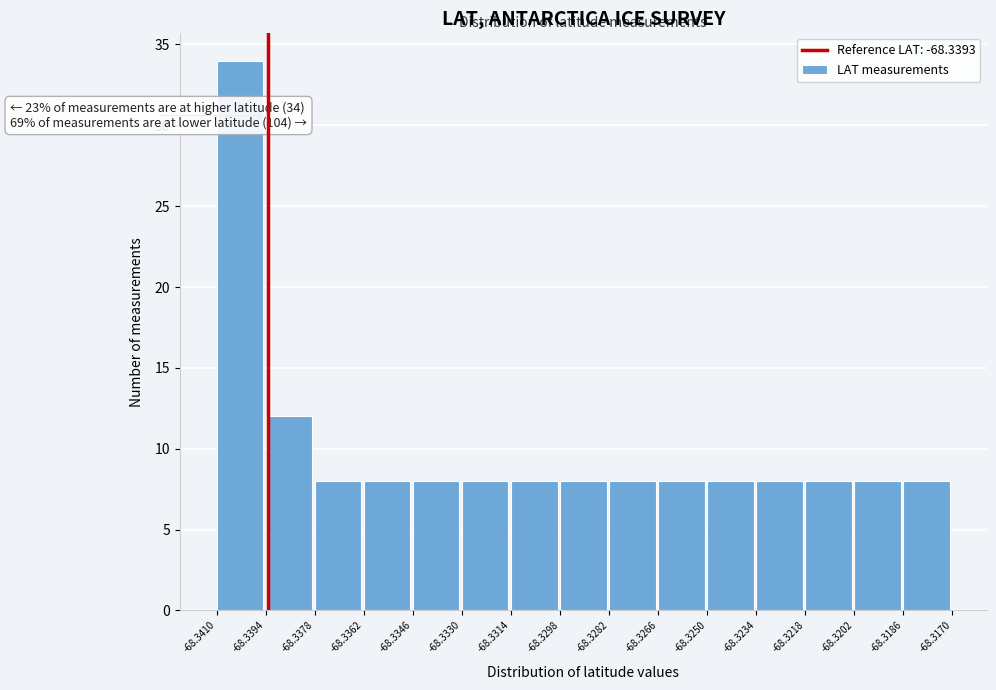

Over which range of the x-axis is the bar tallest?

-68.3410 to -68.3394